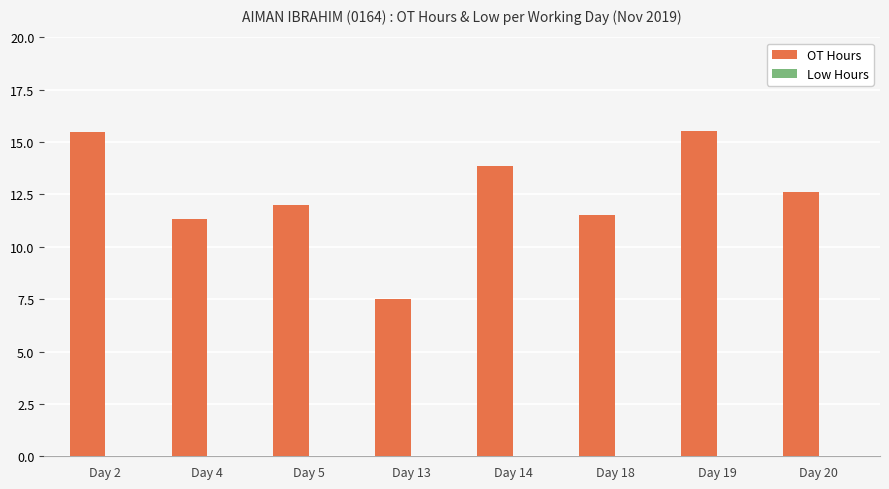

Reading left to right, list all the values displayed in this chart.

Day 2=15.5	Day 4=11.3	Day 5=12.0	Day 13=7.5	Day 14=13.9	Day 18=11.5	Day 19=15.5	Day 20=12.6